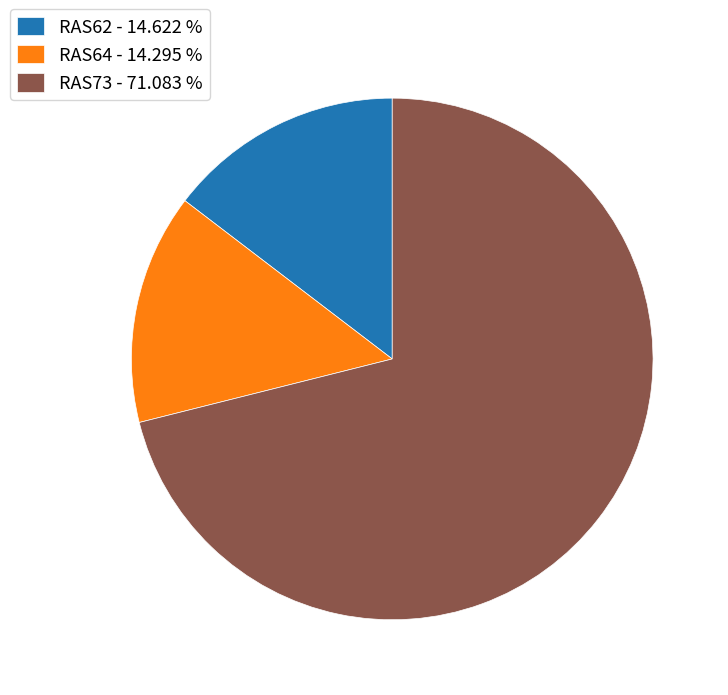

Do RAS73 - 71.083 % and RAS62 - 14.622 % together represent more than half of the pie?

Yes